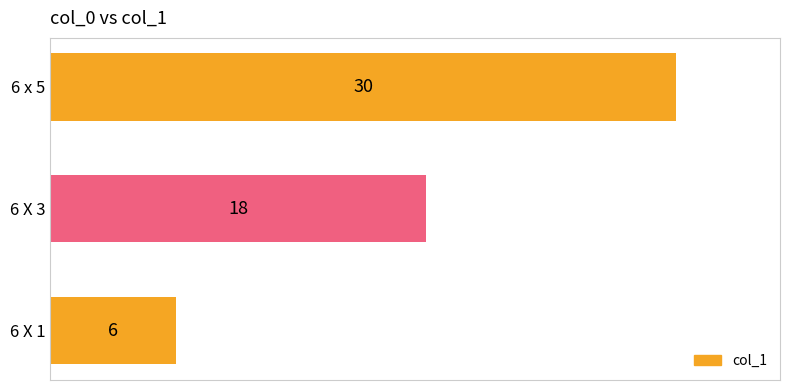

How many bars are there in total?

3